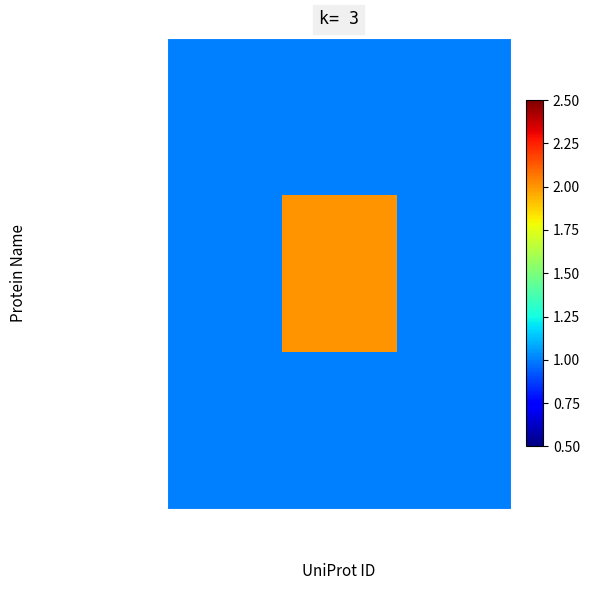

Reading left to right, list all the values displayed in this chart.

Endo-1,4-beta-xylanase 2: Q9HGE1=1	Q12622=1	P15828=1
Endoglucanase EG-1: Q9HGE1=1	Q12622=2	P15828=1
Exoglucanase 1: Q9HGE1=1	Q12622=1	P15828=1